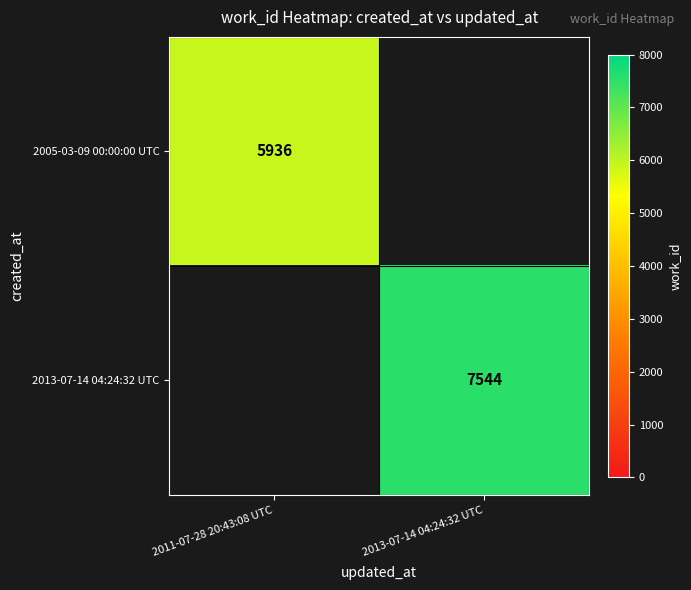

Which label corresponds to the smallest value in the chart?

2011-07-28 20:43:08 UTC